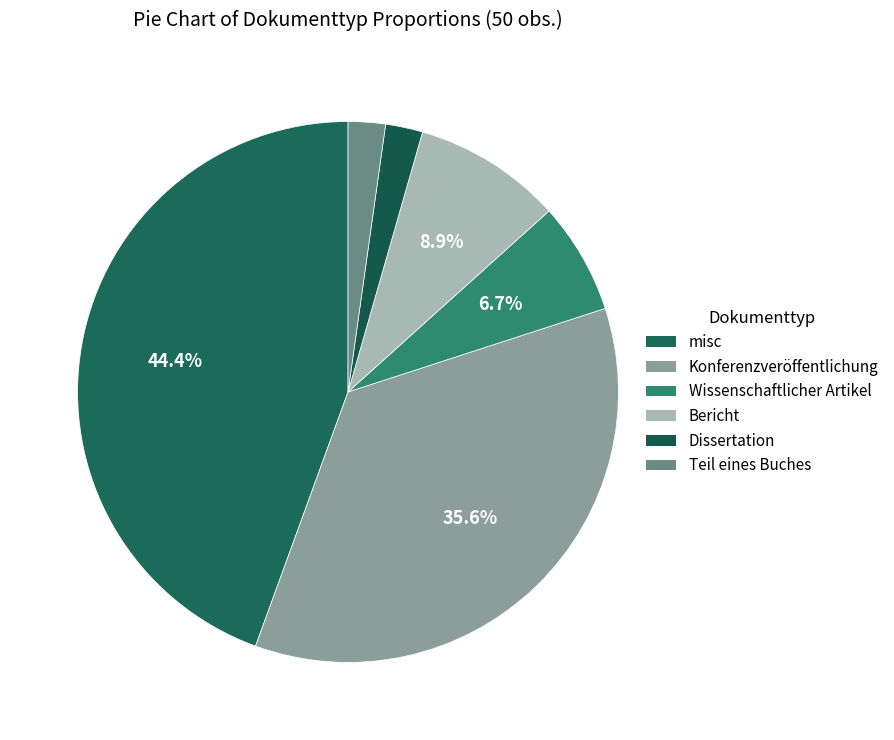

What is the smallest slice in the pie chart?

Dissertation